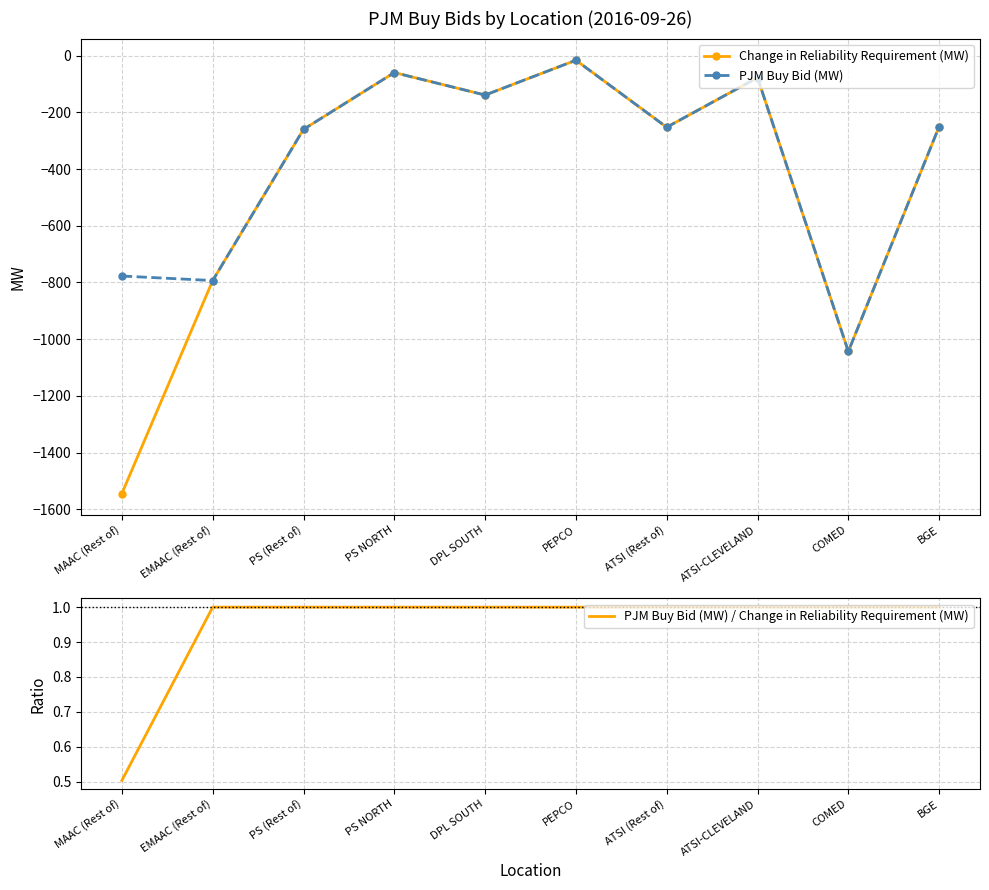

At EMAAC (Rest of), list the series in order from smallest to largest.

Change in Reliability Requirement (MW), PJM Buy Bid (MW), PJM Buy Bid (MW) / Change in Reliability Requirement (MW)